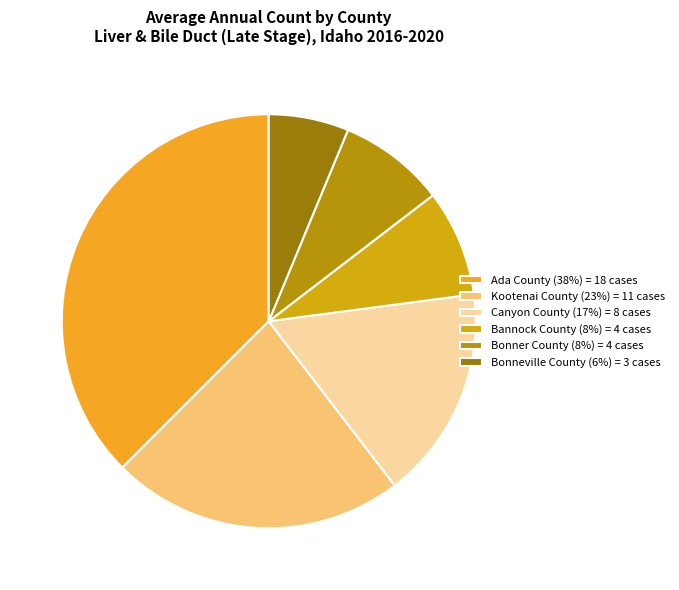

What is the largest slice in the pie chart?

Ada County